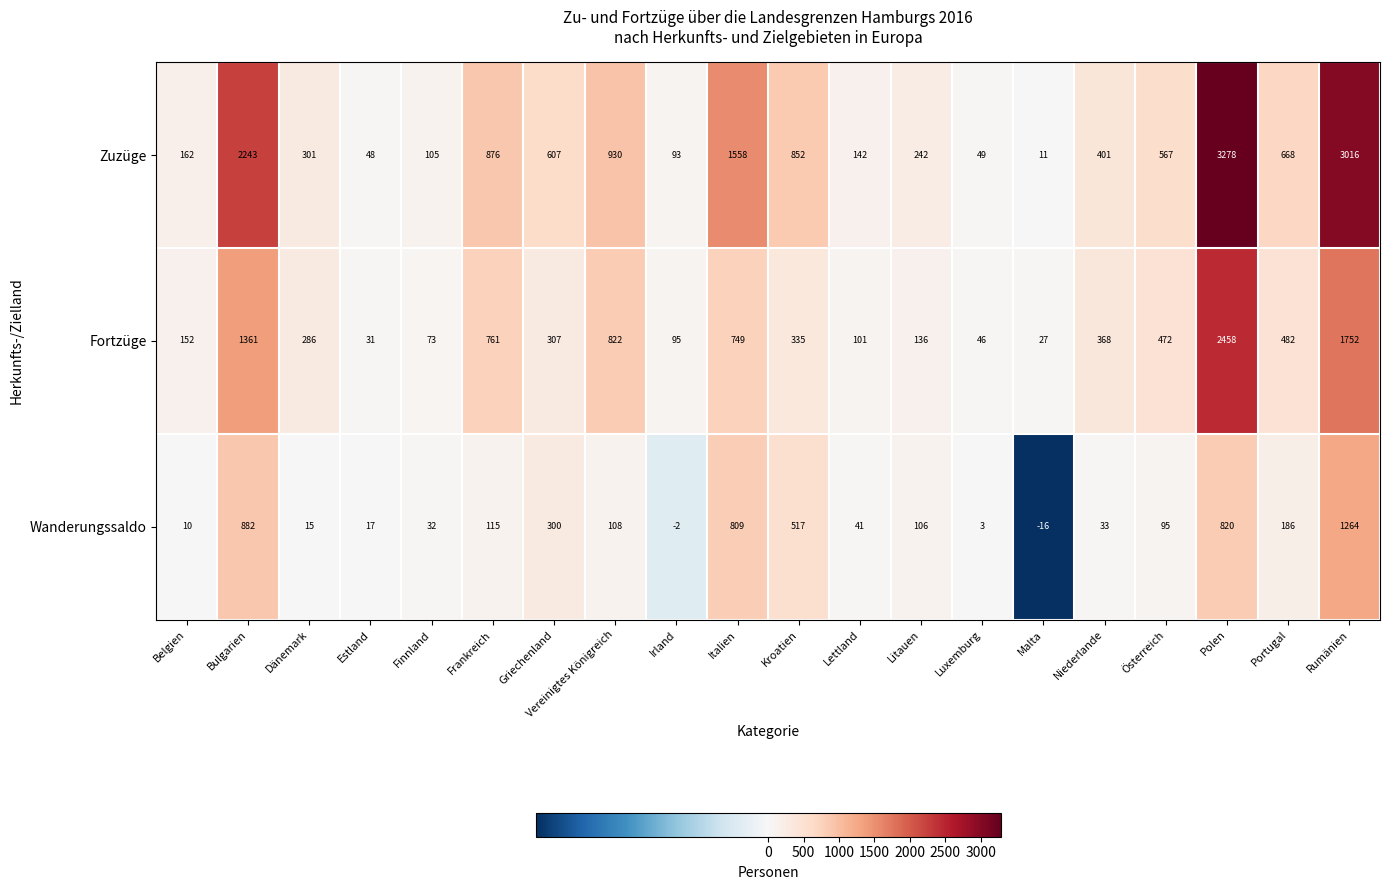

True or false: Zuzüge has a value of 54 at Irland.

False